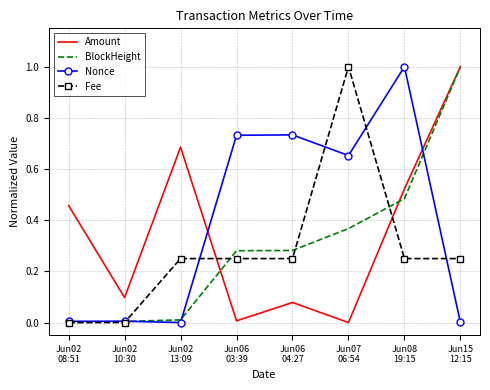

Which series ends up on top after the final intersection of Amount and Fee?

Amount